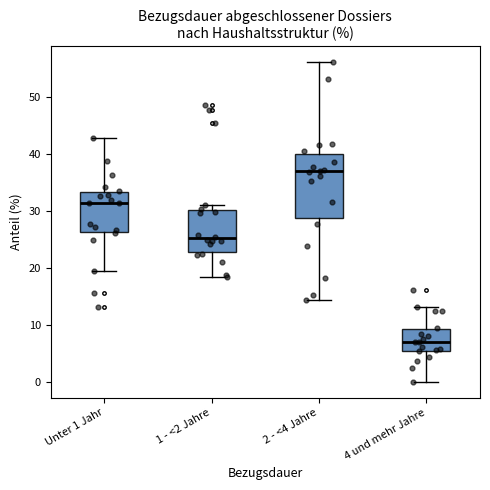

Reading left to right, read every box against the y-axis: the position of its median line, the range the box covers, and the ends of its whiskers. The values are not printed on the chart, so give them approximately, as read against the axis.

Unter 1 Jahr: median 31, box 26 to 33, whiskers 19 to 43
1 - <2 Jahre: median 25, box 23 to 30, whiskers 18 to 31
2 - <4 Jahre: median 37, box 29 to 40, whiskers 14 to 56
4 und mehr Jahre: median 7, box 5 to 9, whiskers 0 to 13